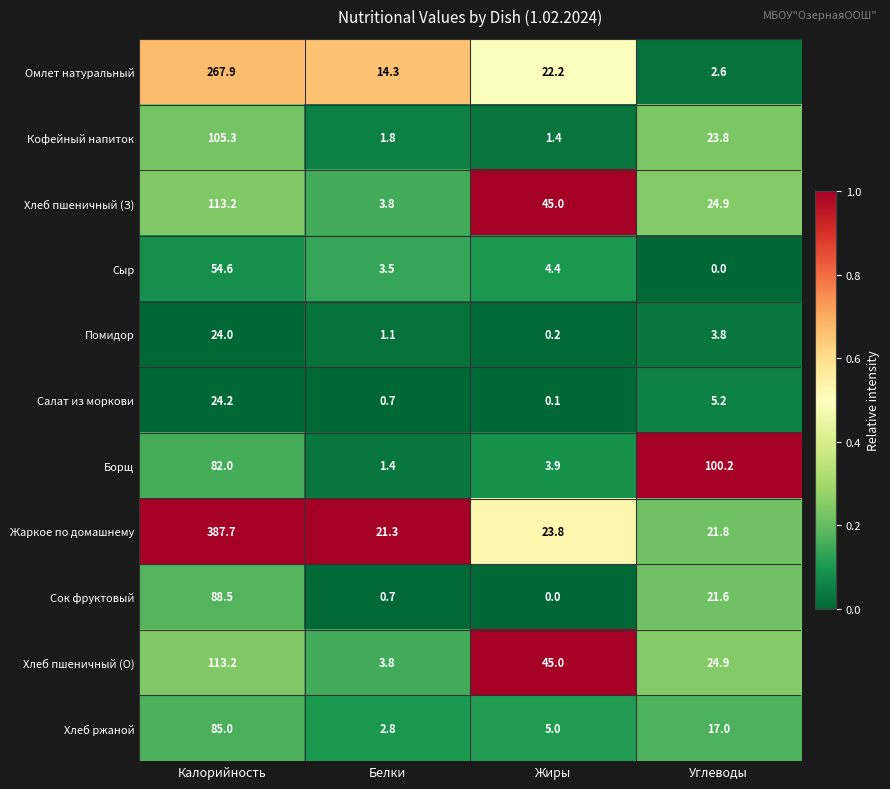

Which series has the largest total across all categories?

Жаркое по домашнему